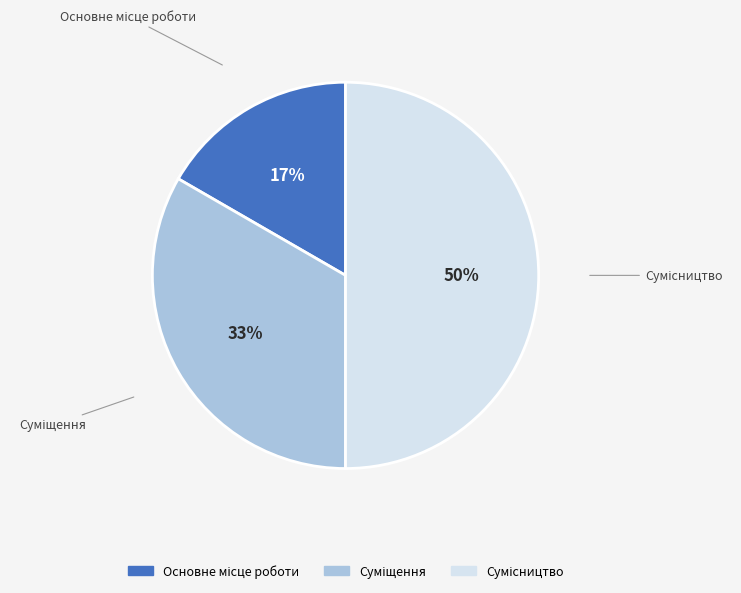

To the nearest percent, what is the average slice percentage?

33%